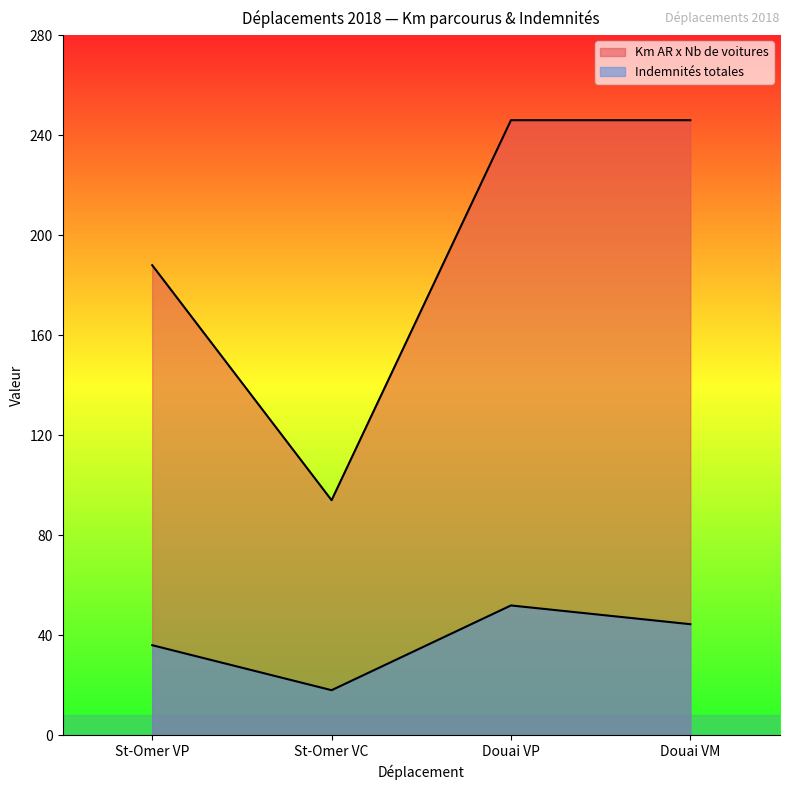

Which series has the largest range (max minus min)?

Km AR x Nb de voitures